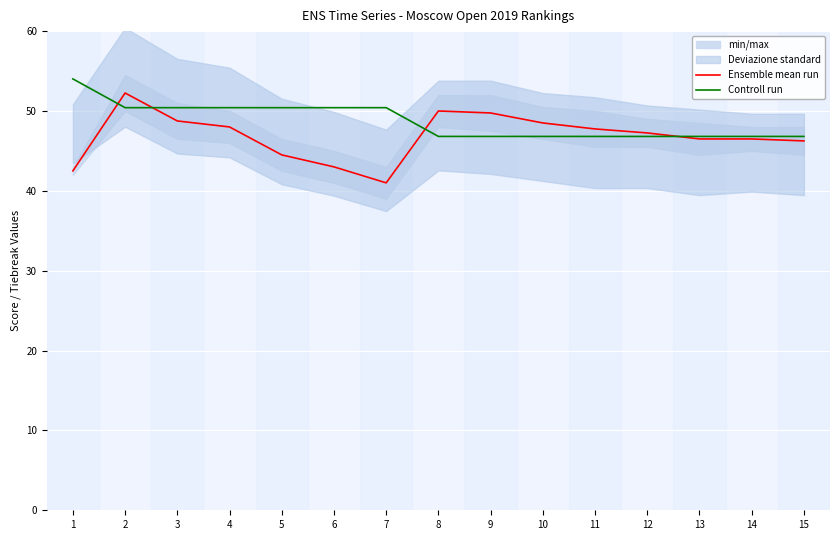

Is the value of Controll run at 9 greater than the value of Ensemble mean run at 8?

No